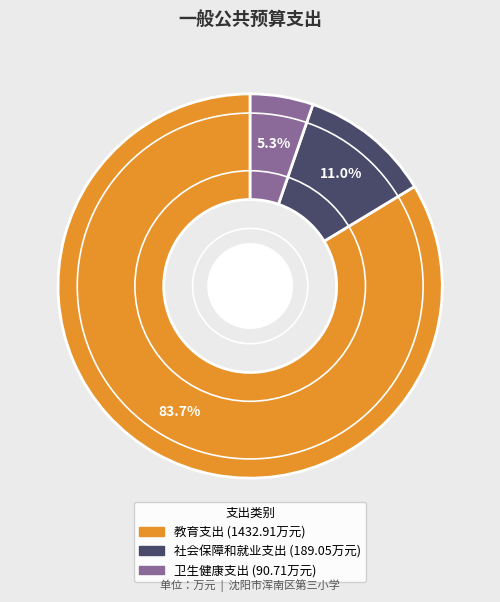

Which slice is the smallest?

卫生健康支出